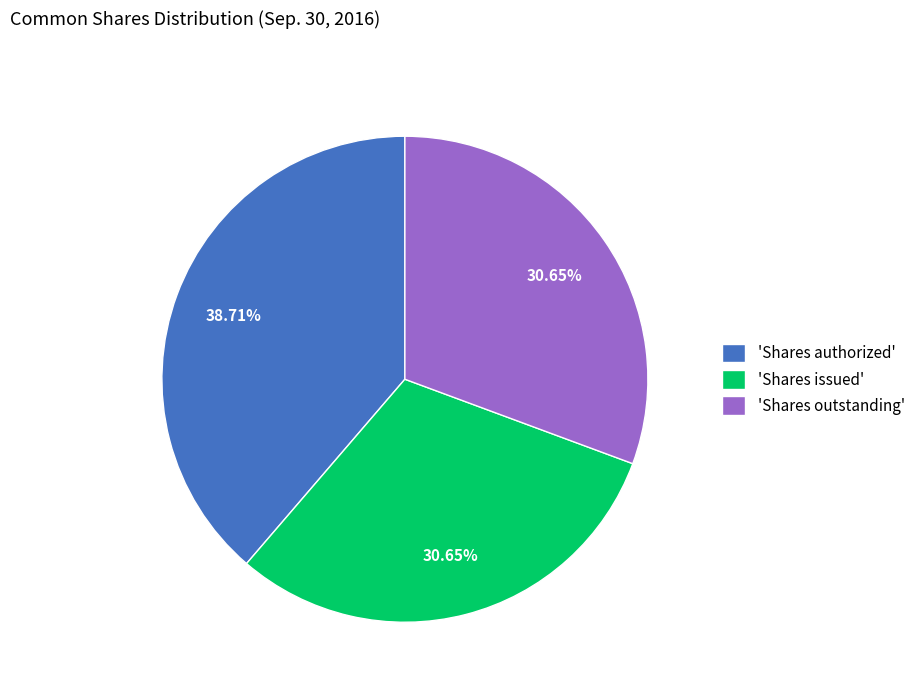

To the nearest percent, what is the difference between the largest and smallest slice percentages?

8%